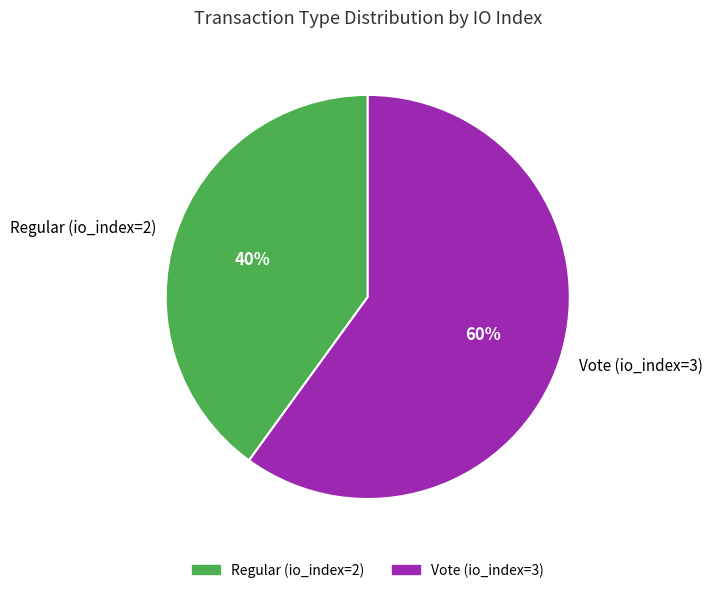

How many segments does this pie chart have?

2